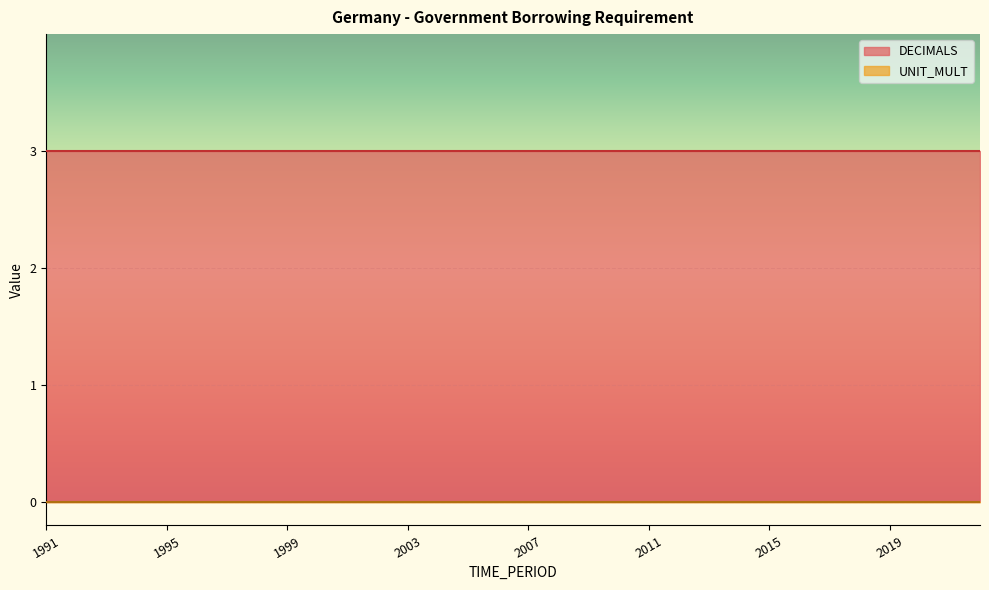

Between 2005 and 1996, which is larger?

2005